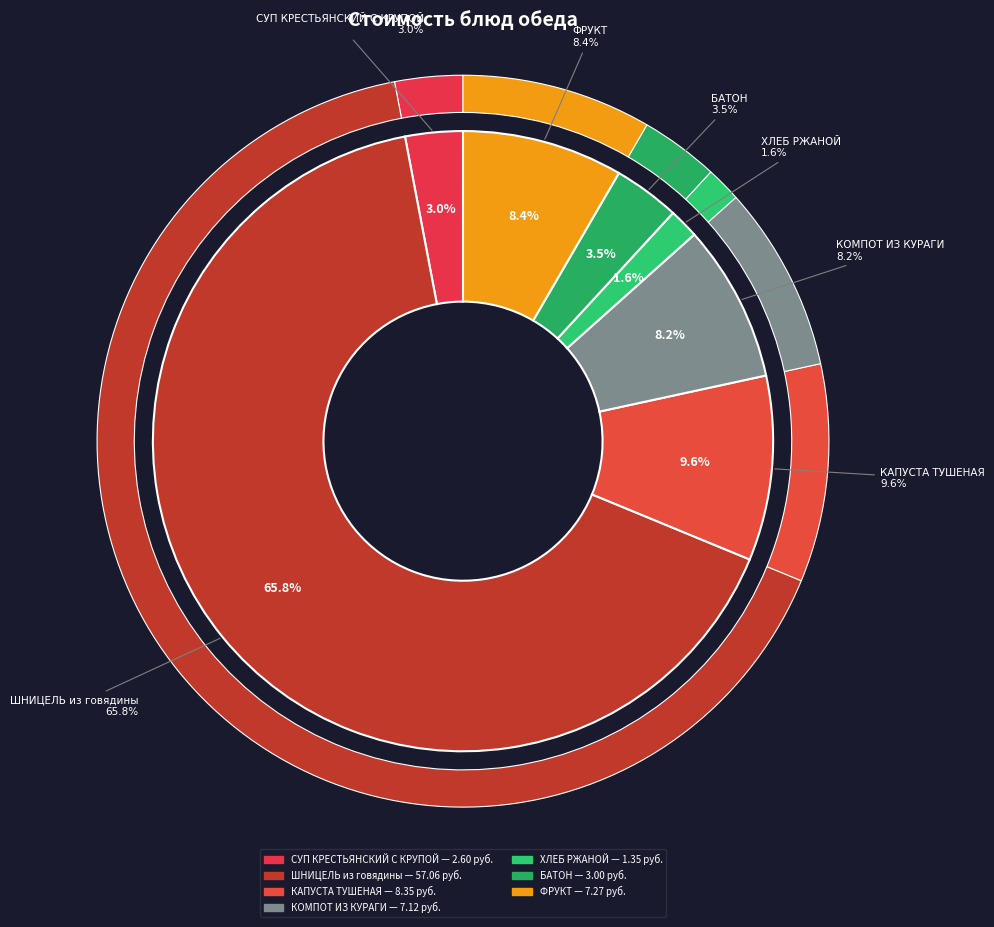

What percentage do ФРУКТ and ШНИЦЕЛЬ из говядины together represent?

74.2%